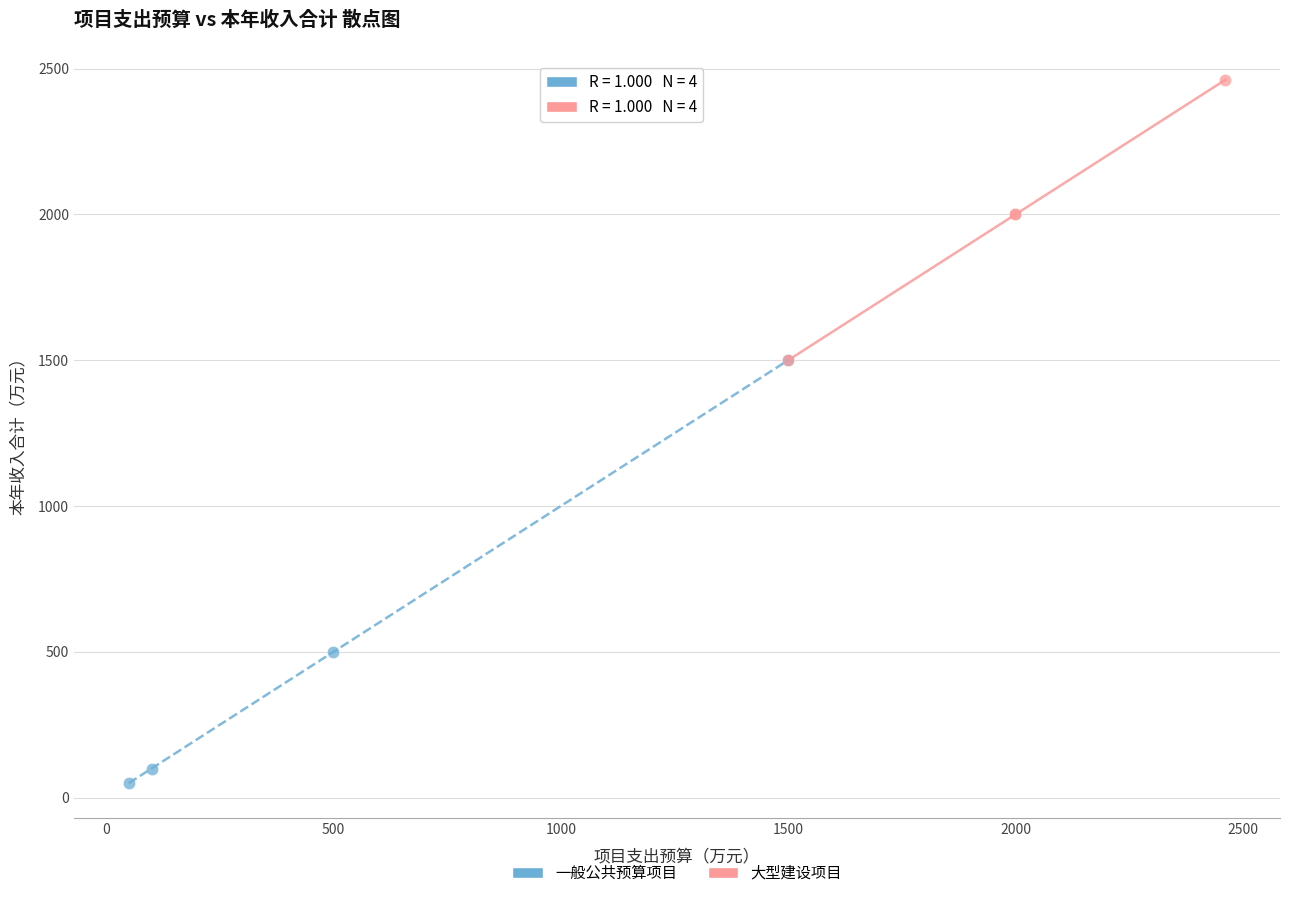

Which series reaches the minimum Y coordinate?

一般公共预算项目